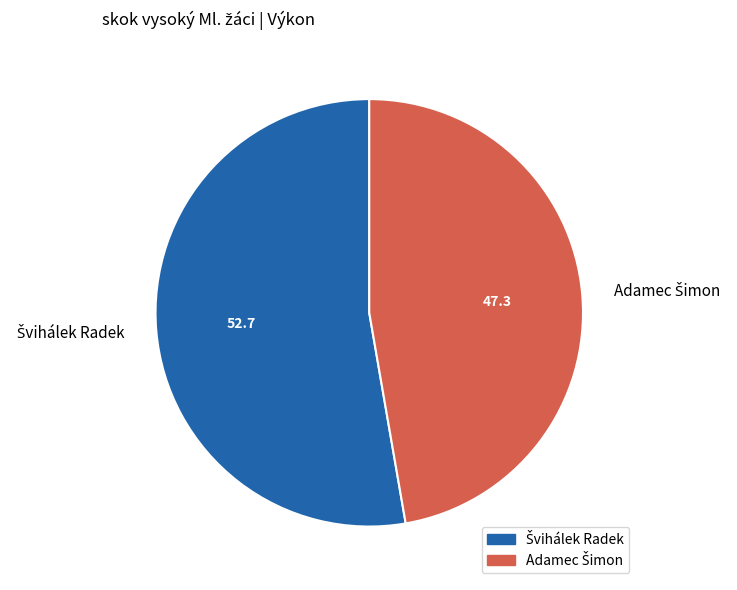

Is there any slice that represents more than half of the pie?

Yes